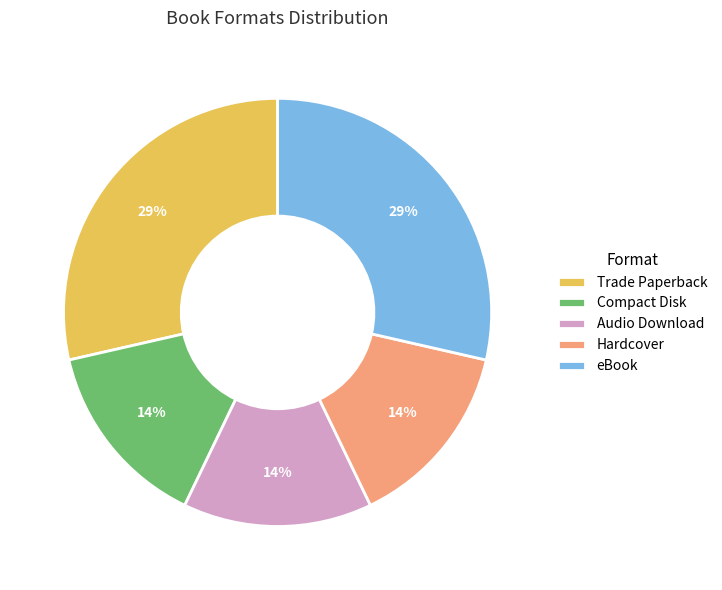

What percentage is the eBook slice, to the nearest percent?

29%